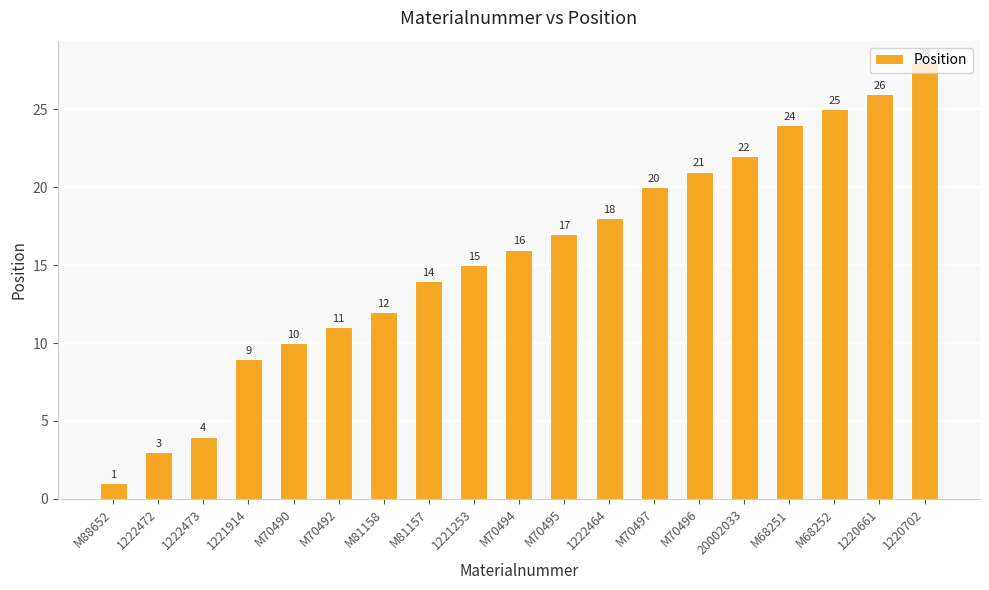

Reading left to right, transcribe all the data shown in this chart.

1	3	4	9	10	11	12	14	15	16	17	18	20	21	22	24	25	26	28